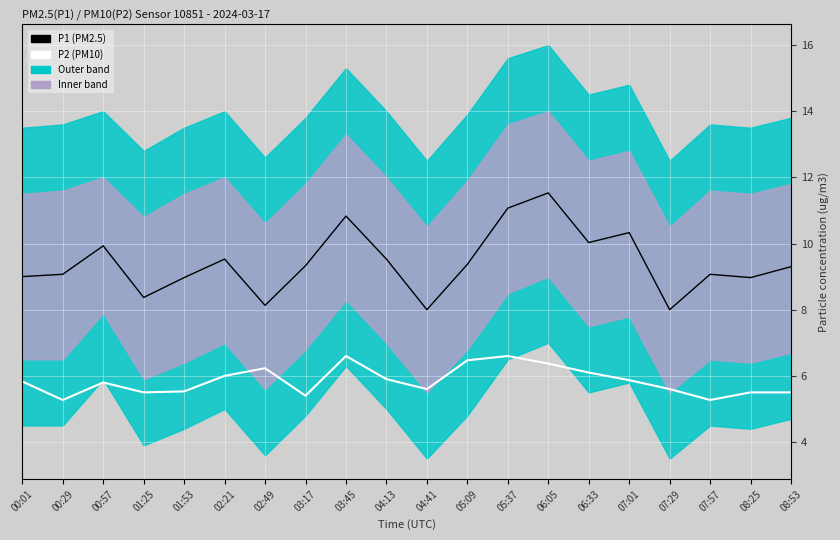

Does the chart display data point markers on the line(s)?

No